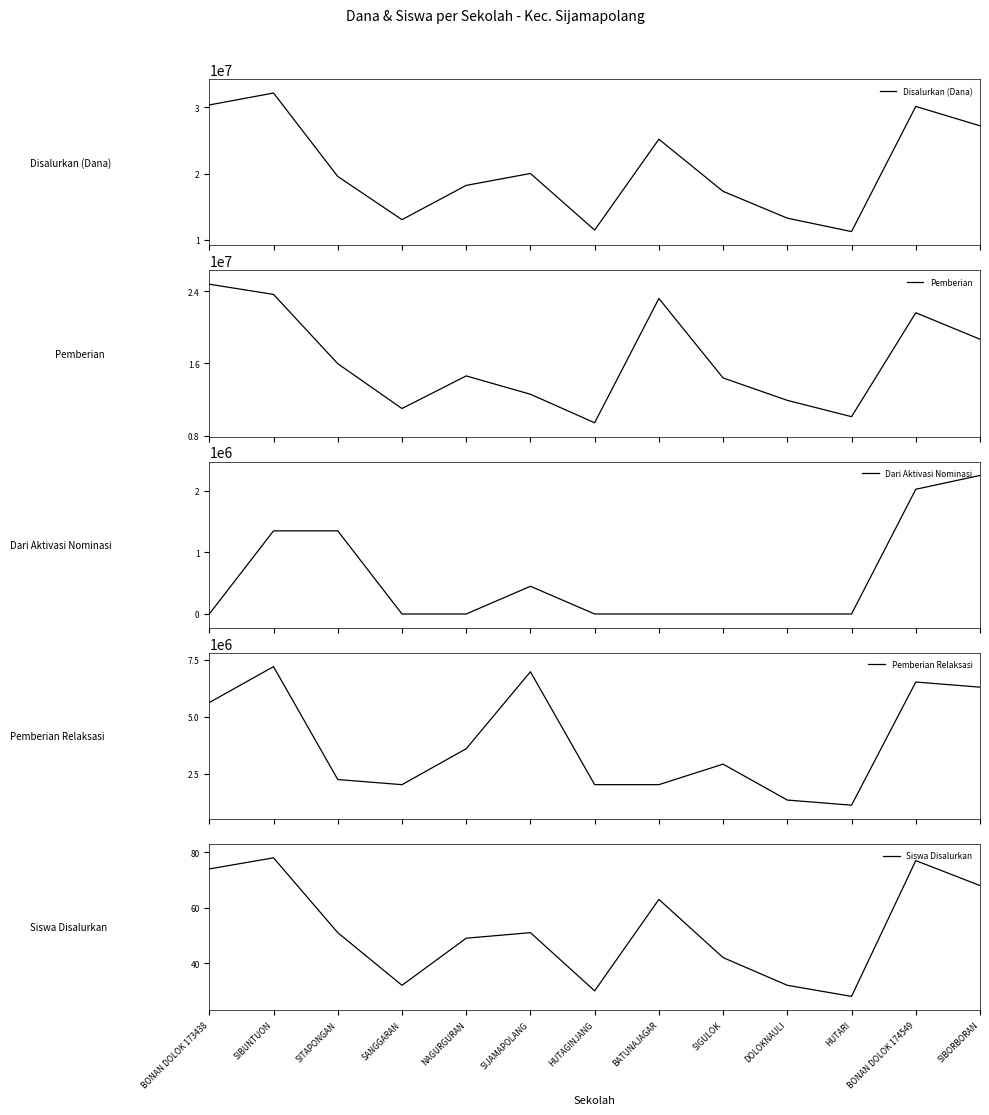

Reading left to right, transcribe all the data shown in this chart.

Disalurkan (Dana): BONAN DOLOK 173438=30375000	SIBUNTUON=32175000	SITAPONGAN=19575000	SANGGARAN=13050000	NAGURGURAN=18225000	SIJAMAPOLANG=20025000	HUTAGINJANG=11475000	BATUNAJAGAR=25200000	SIGULOK=17325000	DOLOKNAULI=13275000	HUTARI=11250000	BONAN DOLOK 174549=30150000	SIBORBORAN=27225000
Pemberian: BONAN DOLOK 173438=24750000	SIBUNTUON=23625000	SITAPONGAN=15975000	SANGGARAN=11025000	NAGURGURAN=14625000	SIJAMAPOLANG=12600000	HUTAGINJANG=9450000	BATUNAJAGAR=23175000	SIGULOK=14400000	DOLOKNAULI=11925000	HUTARI=10125000	BONAN DOLOK 174549=21600000	SIBORBORAN=18675000
Dari Aktivasi Nominasi: BONAN DOLOK 173438=0	SIBUNTUON=1350000	SITAPONGAN=1350000	SANGGARAN=0	NAGURGURAN=0	SIJAMAPOLANG=450000	HUTAGINJANG=0	BATUNAJAGAR=0	SIGULOK=0	DOLOKNAULI=0	HUTARI=0	BONAN DOLOK 174549=2025000	SIBORBORAN=2250000
Pemberian Relaksasi: BONAN DOLOK 173438=5625000	SIBUNTUON=7200000	SITAPONGAN=2250000	SANGGARAN=2025000	NAGURGURAN=3600000	SIJAMAPOLANG=6975000	HUTAGINJANG=2025000	BATUNAJAGAR=2025000	SIGULOK=2925000	DOLOKNAULI=1350000	HUTARI=1125000	BONAN DOLOK 174549=6525000	SIBORBORAN=6300000
Siswa Disalurkan: BONAN DOLOK 173438=74	SIBUNTUON=78	SITAPONGAN=51	SANGGARAN=32	NAGURGURAN=49	SIJAMAPOLANG=51	HUTAGINJANG=30	BATUNAJAGAR=63	SIGULOK=42	DOLOKNAULI=32	HUTARI=28	BONAN DOLOK 174549=77	SIBORBORAN=68